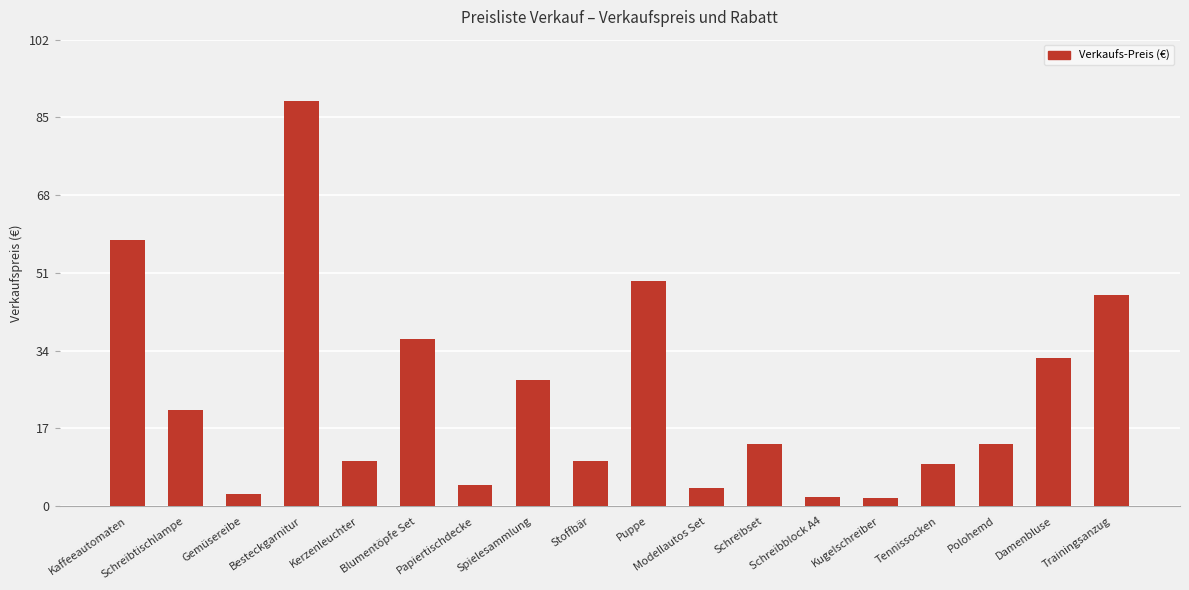

What is the greatest value displayed?

88.7